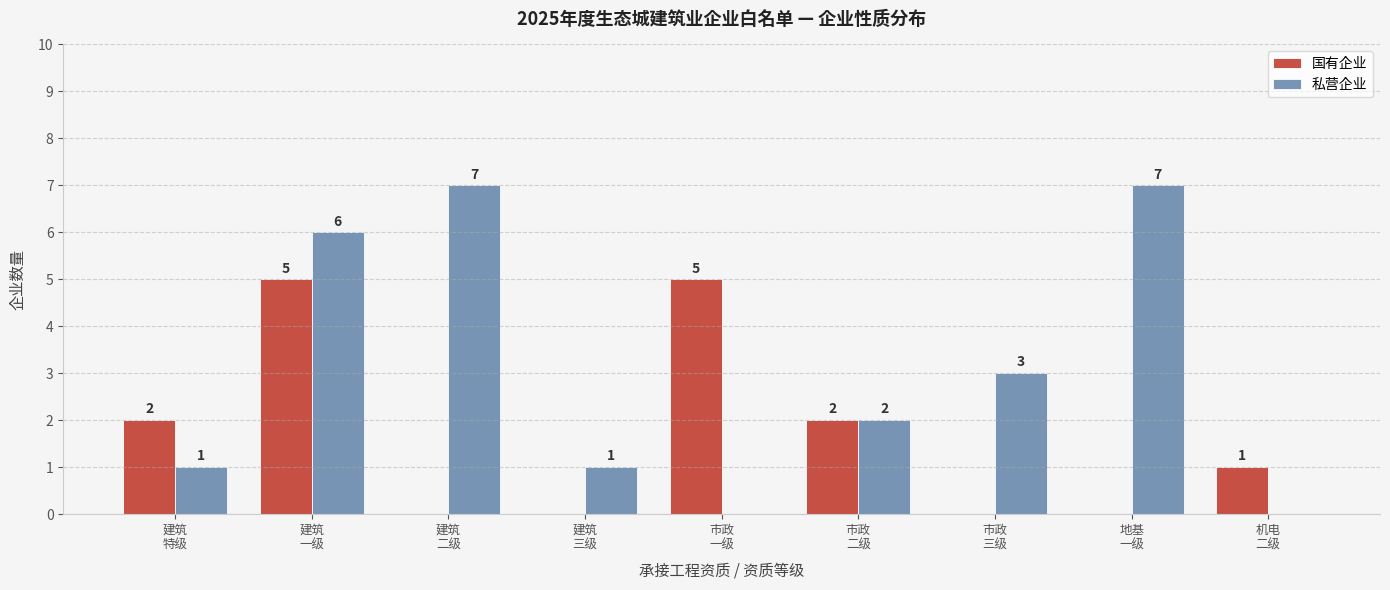

How many positive values does the 私营企业 series have?

7